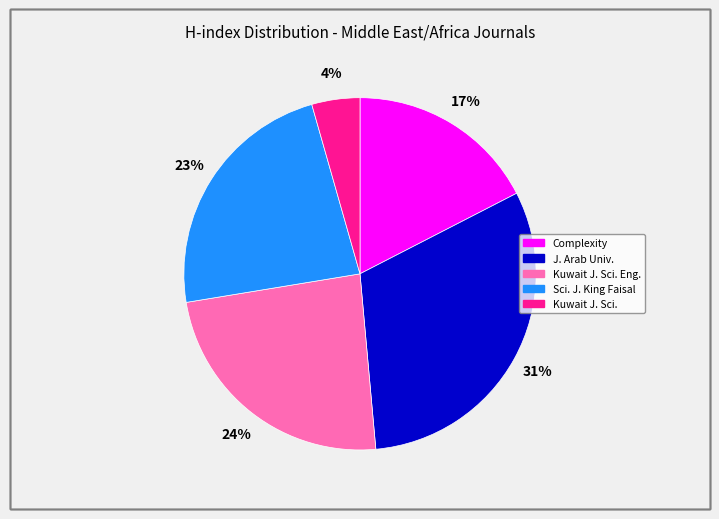

True or false: J. Arab Univ. accounts for 31% of the total.

True